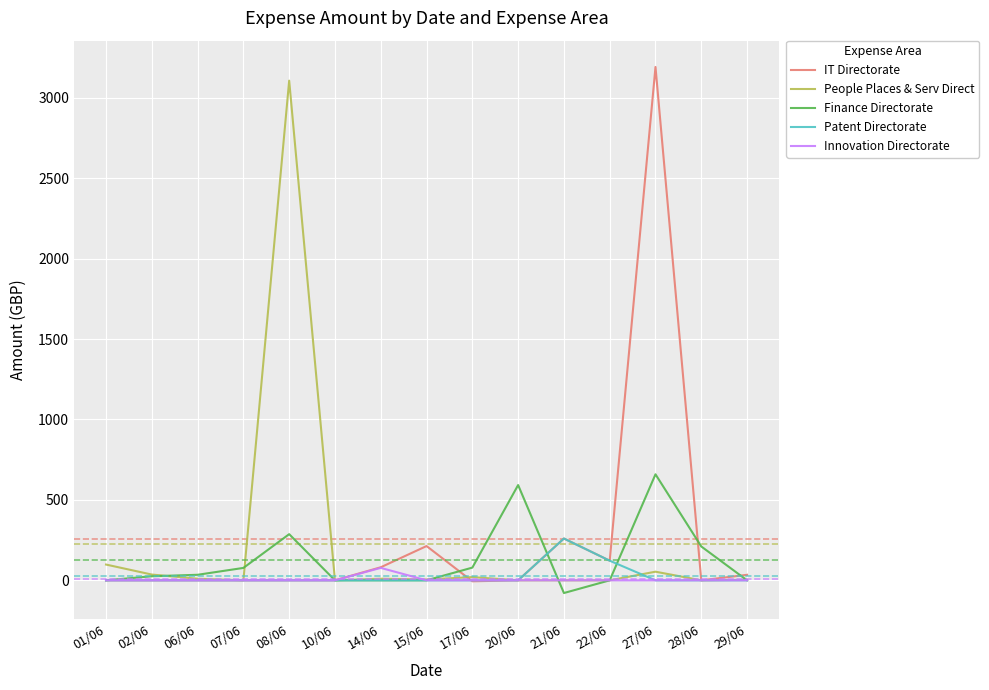

Which label corresponds to the smallest value in the chart?

21/06